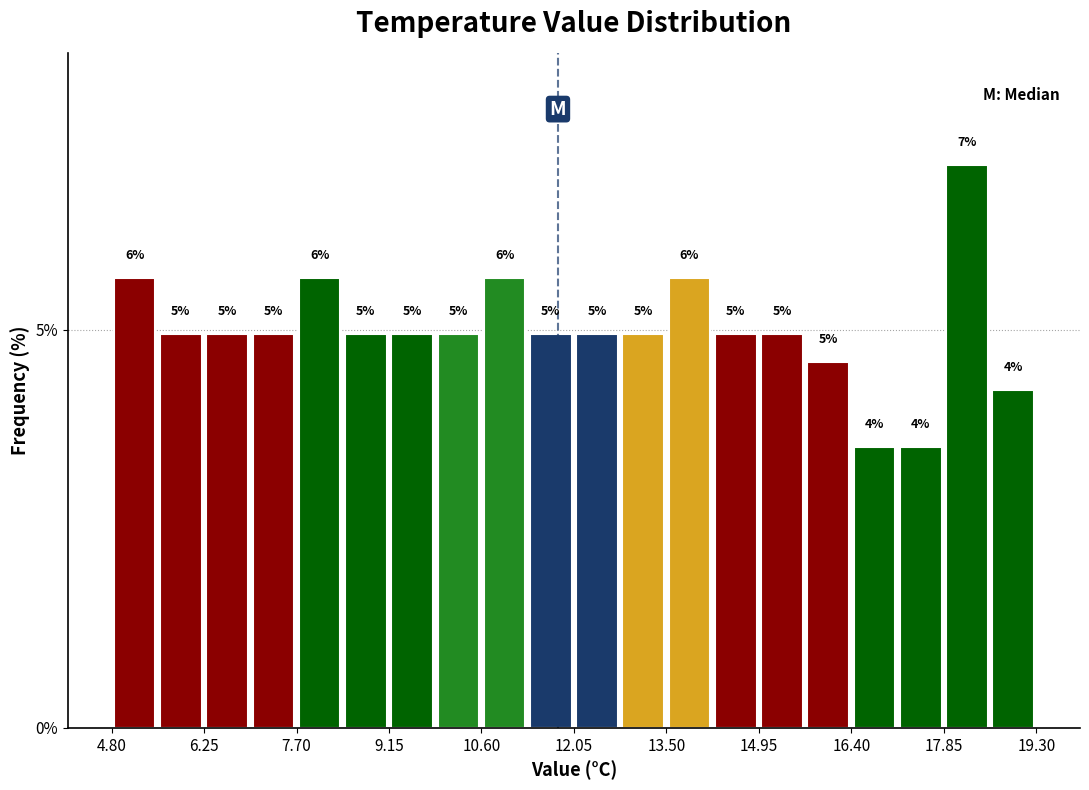

Read against the x-axis, roughly where is the centre of the tallest bar?

18.2